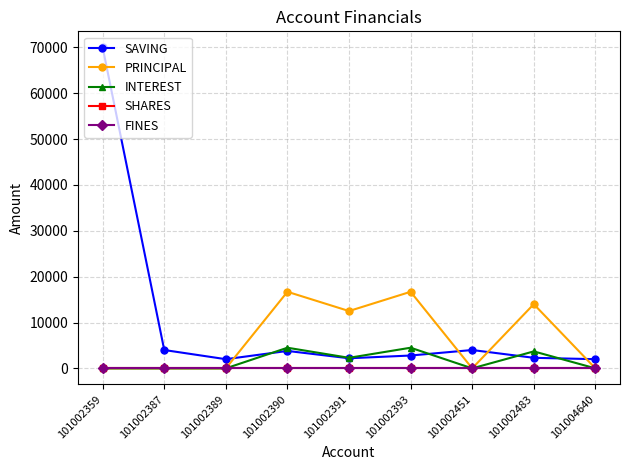

At which category does SAVING reach its first local valley?

101002389